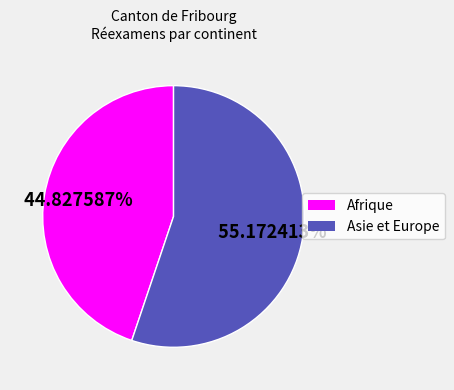

Is there any slice that represents more than half of the pie?

Yes